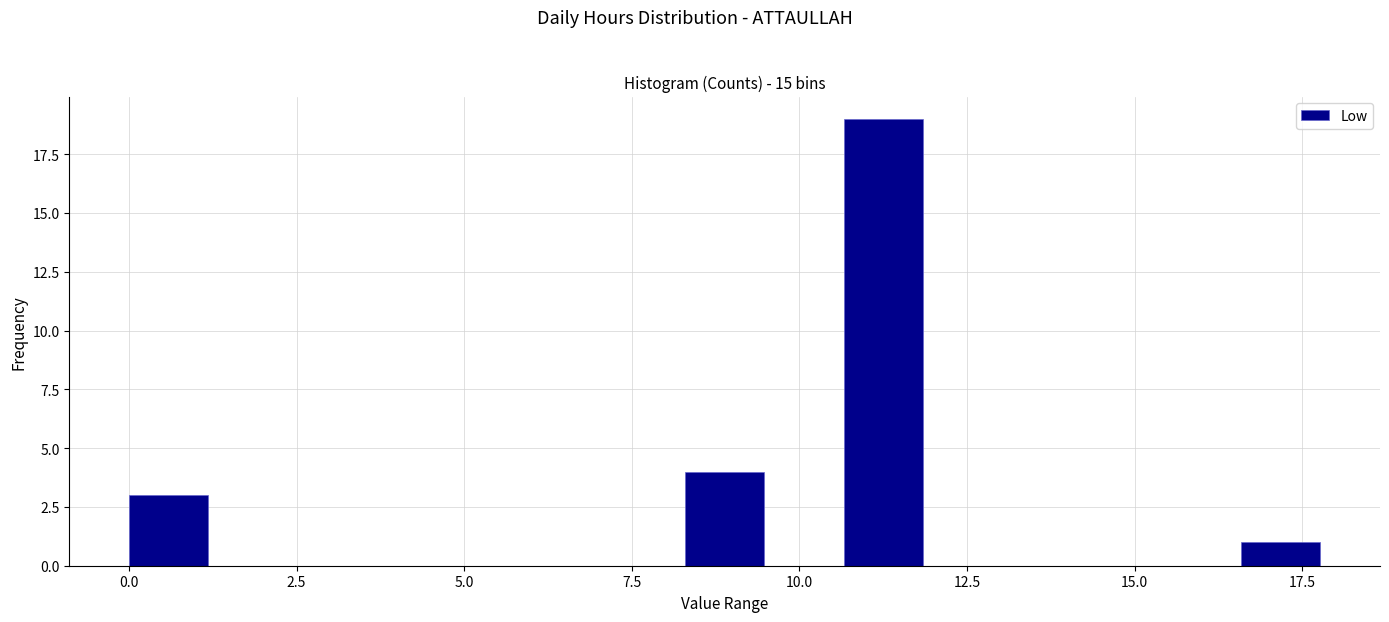

Around what value on the x-axis is the tallest bar? Give the approximate position of its centre, as read against the axis.

11.5